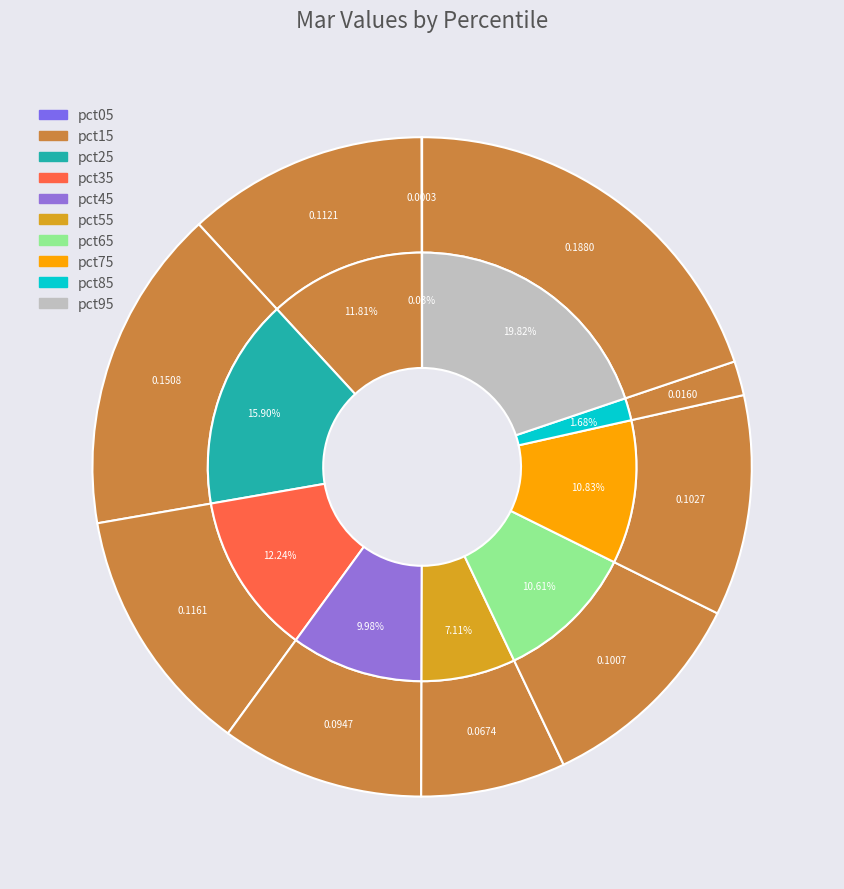

To the nearest percent, what is the difference between the pct25 and pct85 slice percentages?

14%